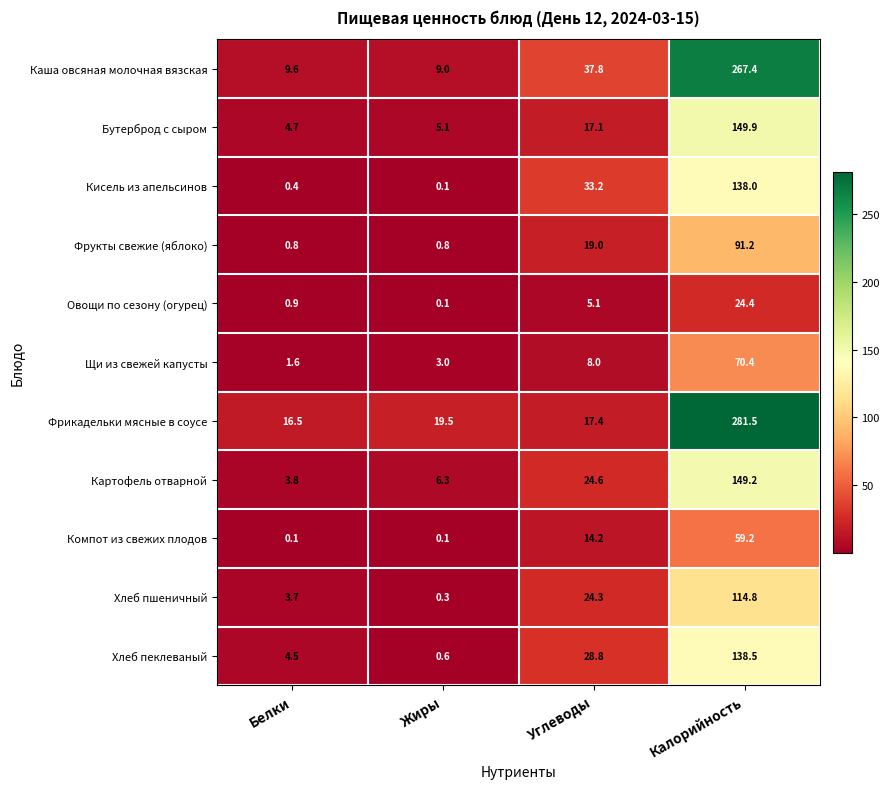

At how many categories does at least one series exceed 175?

1